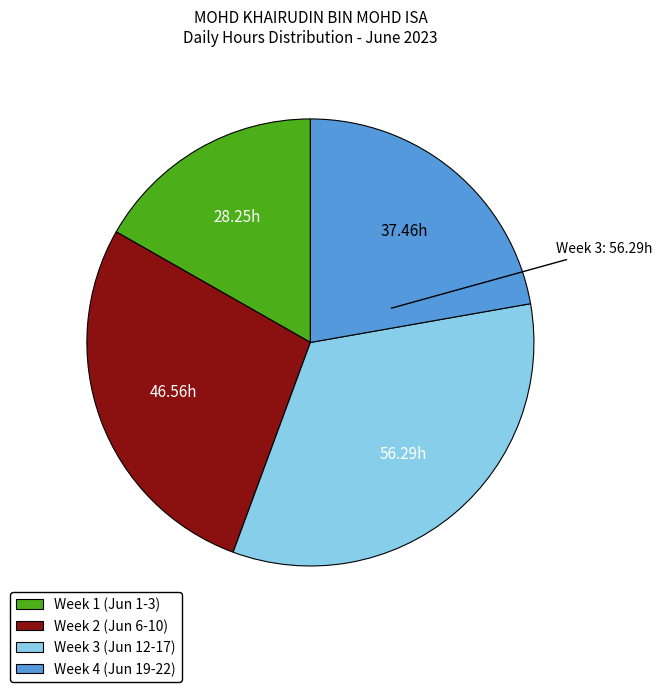

How many slices are in this pie chart?

4